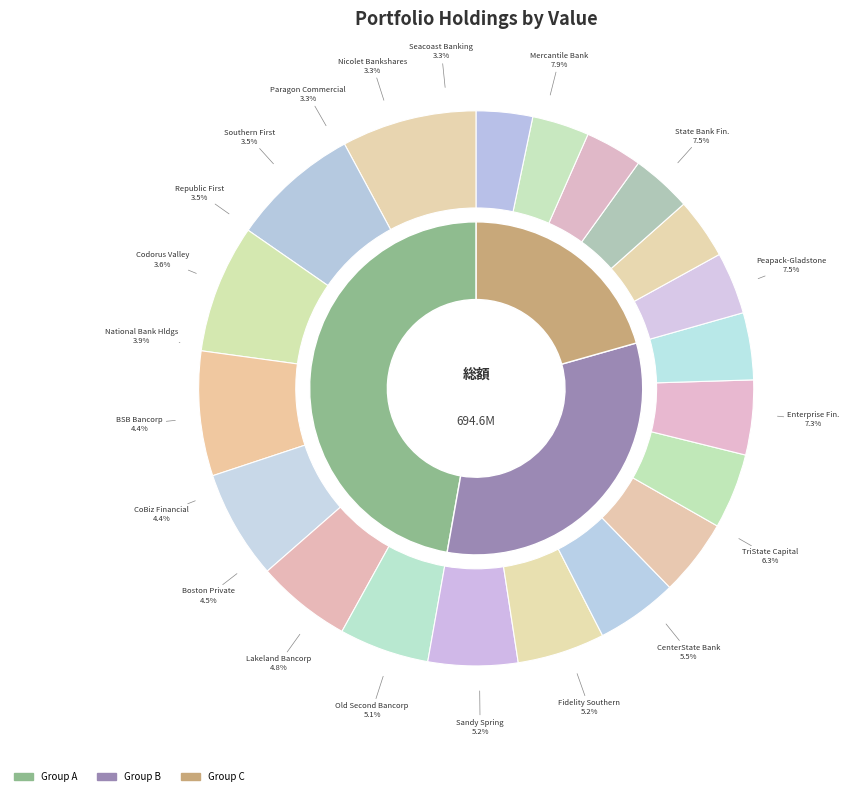

What is the largest slice in the pie chart?

Mercantile Bank Corporation